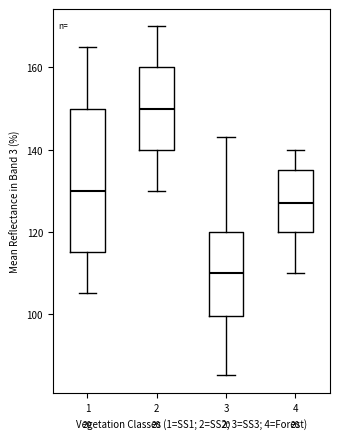

Reading left to right, transcribe this box plot: for each box, give where its median line is, the range the box spans, and where its two whiskers end, as read against the y-axis. The values are not printed on the chart, so give them approximately, as read against the axis.

1: median 130, box 116 to 150, whiskers 106 to 166
2: median 150, box 140 to 160, whiskers 130 to 170
3: median 110, box 100 to 120, whiskers 86 to 144
4: median 128, box 120 to 136, whiskers 110 to 140